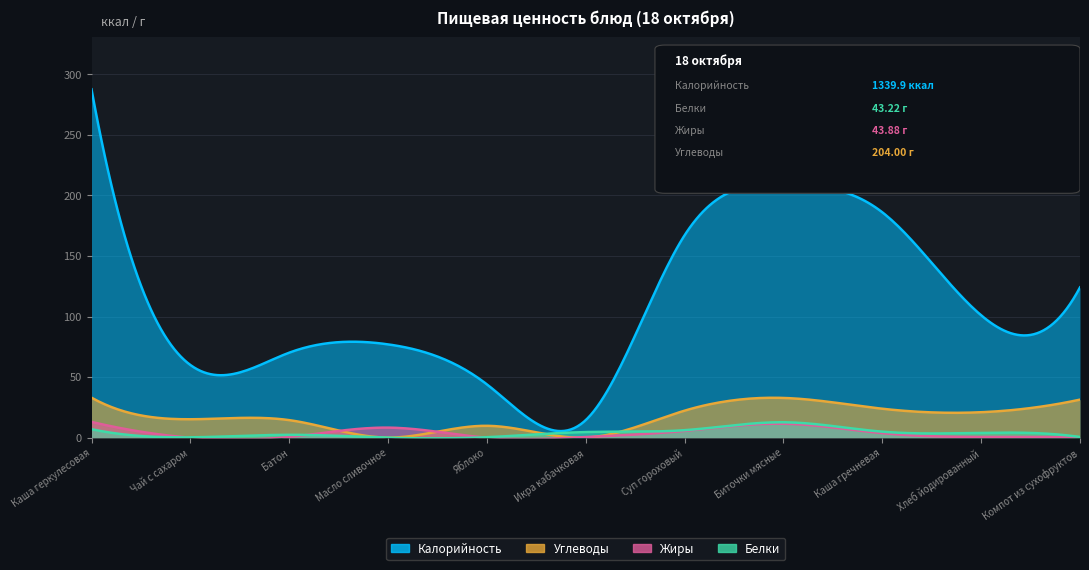

Is it true that Углеводы equals 33.0 at Каша геркулесовая?

True